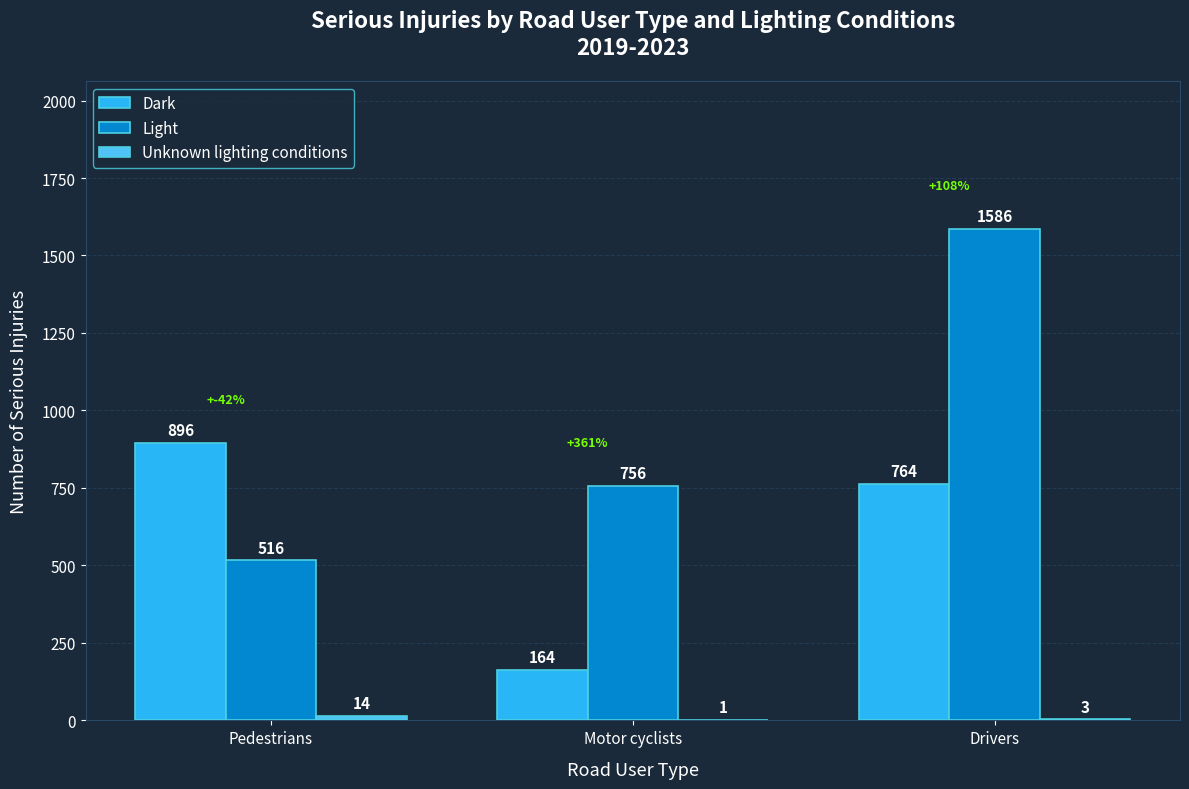

How many series are shown in this chart?

3